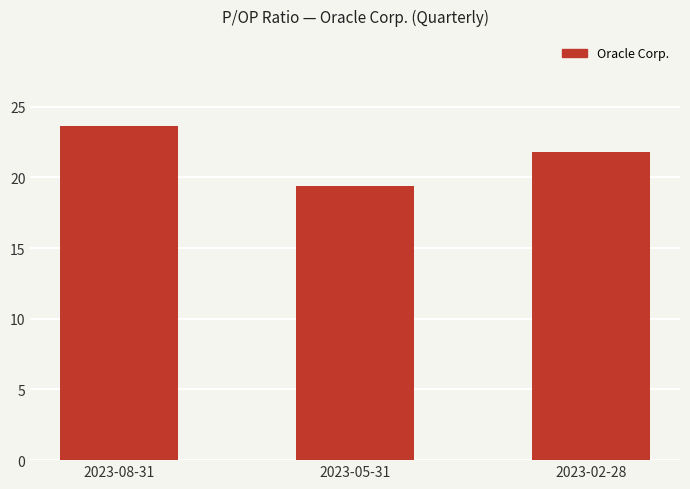

What value does the data have at 2023-02-28?

21.8